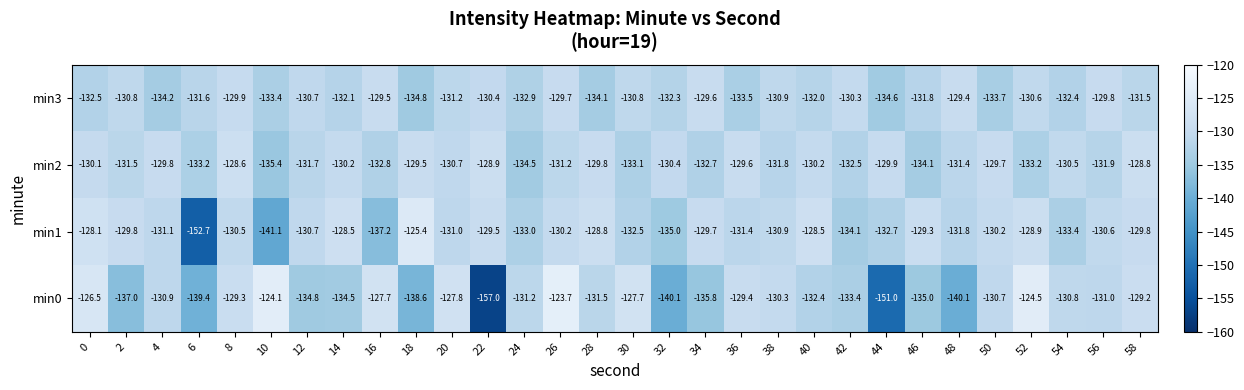

What is the difference between the maximum and second lowest values in the min1 series?

15.7